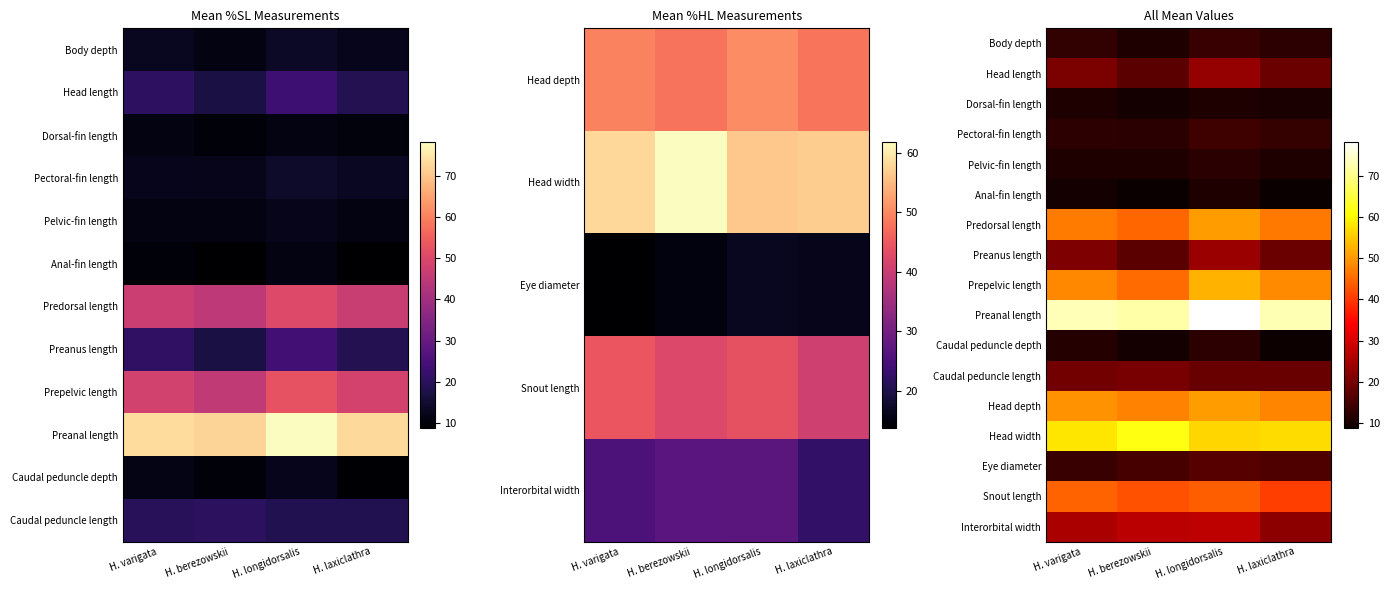

What is the smallest value displayed?

8.7